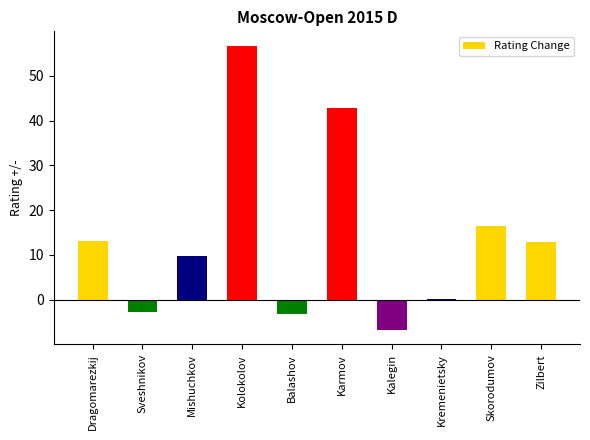

How many data points does each series have?

10